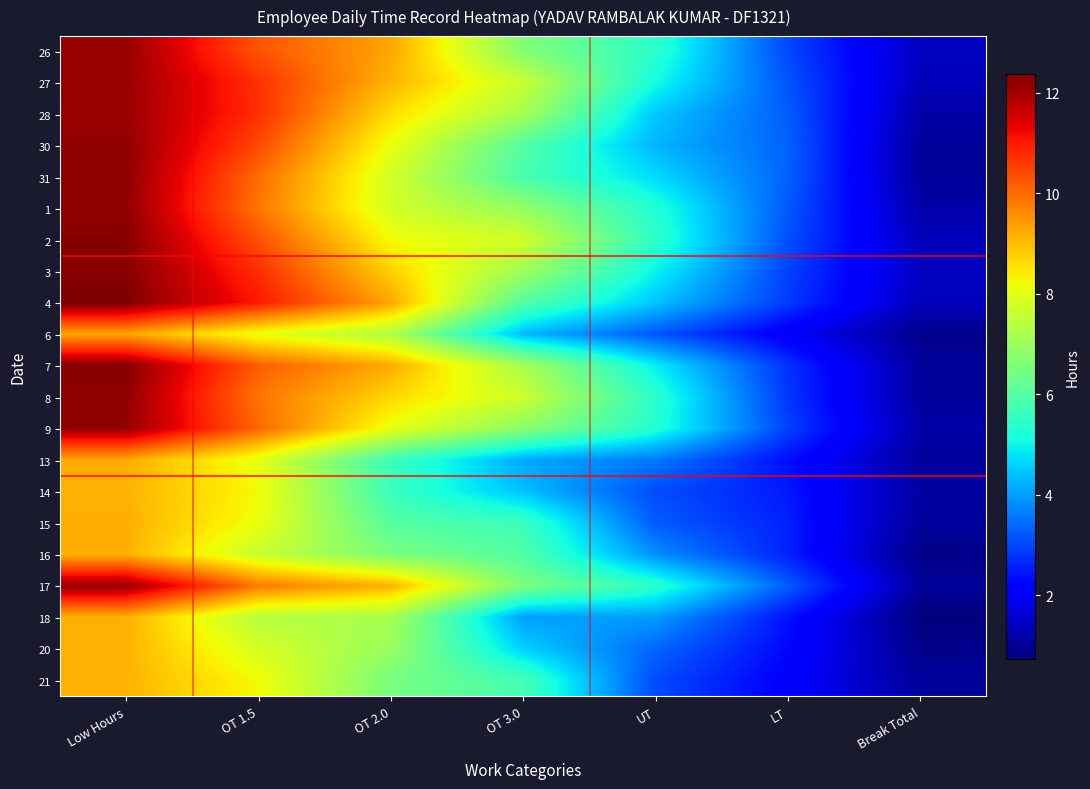

At which category is the sum across all series the highest?

Low Hours